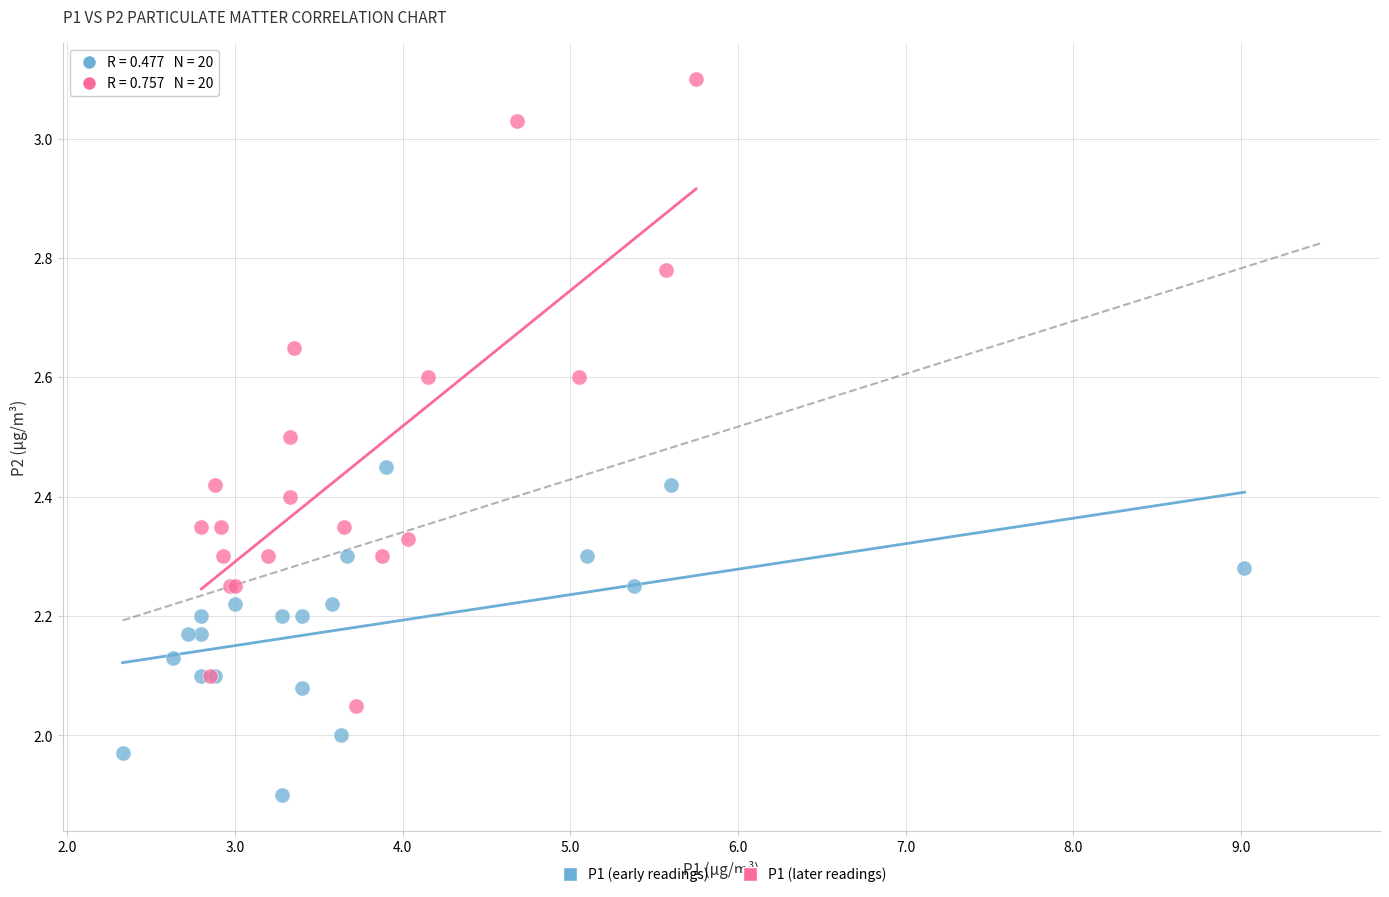

Which series contains the highest Y value?

P1 (later readings)